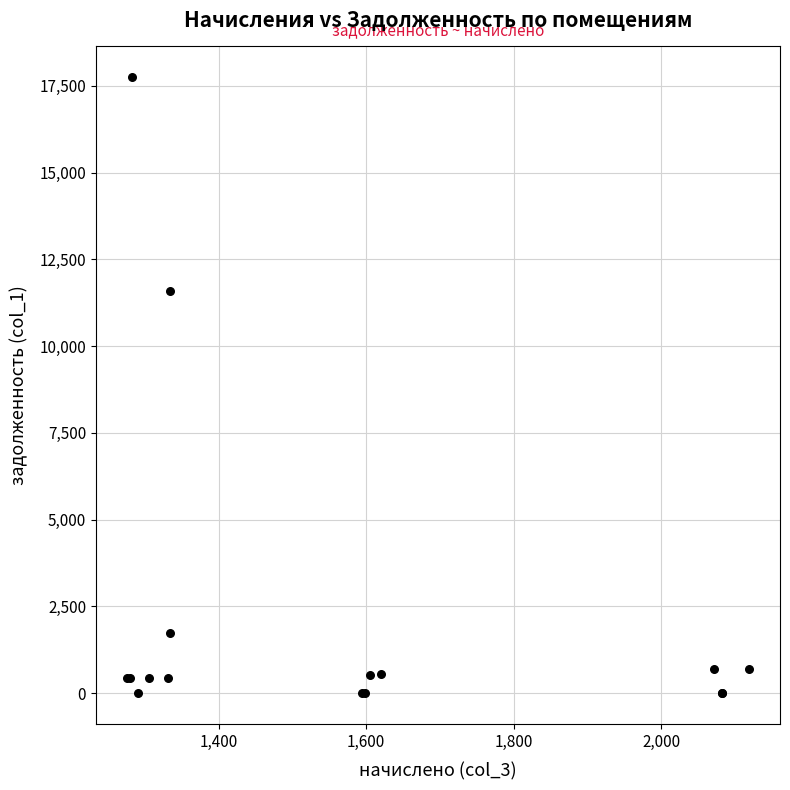

What Y value in the scatter plot is closest to 8875?

11577.9